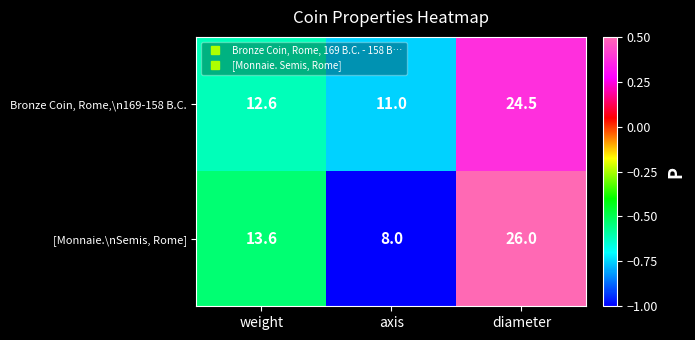

What is the sum of all [Monnaie.\nSemis, Rome] values?

47.6